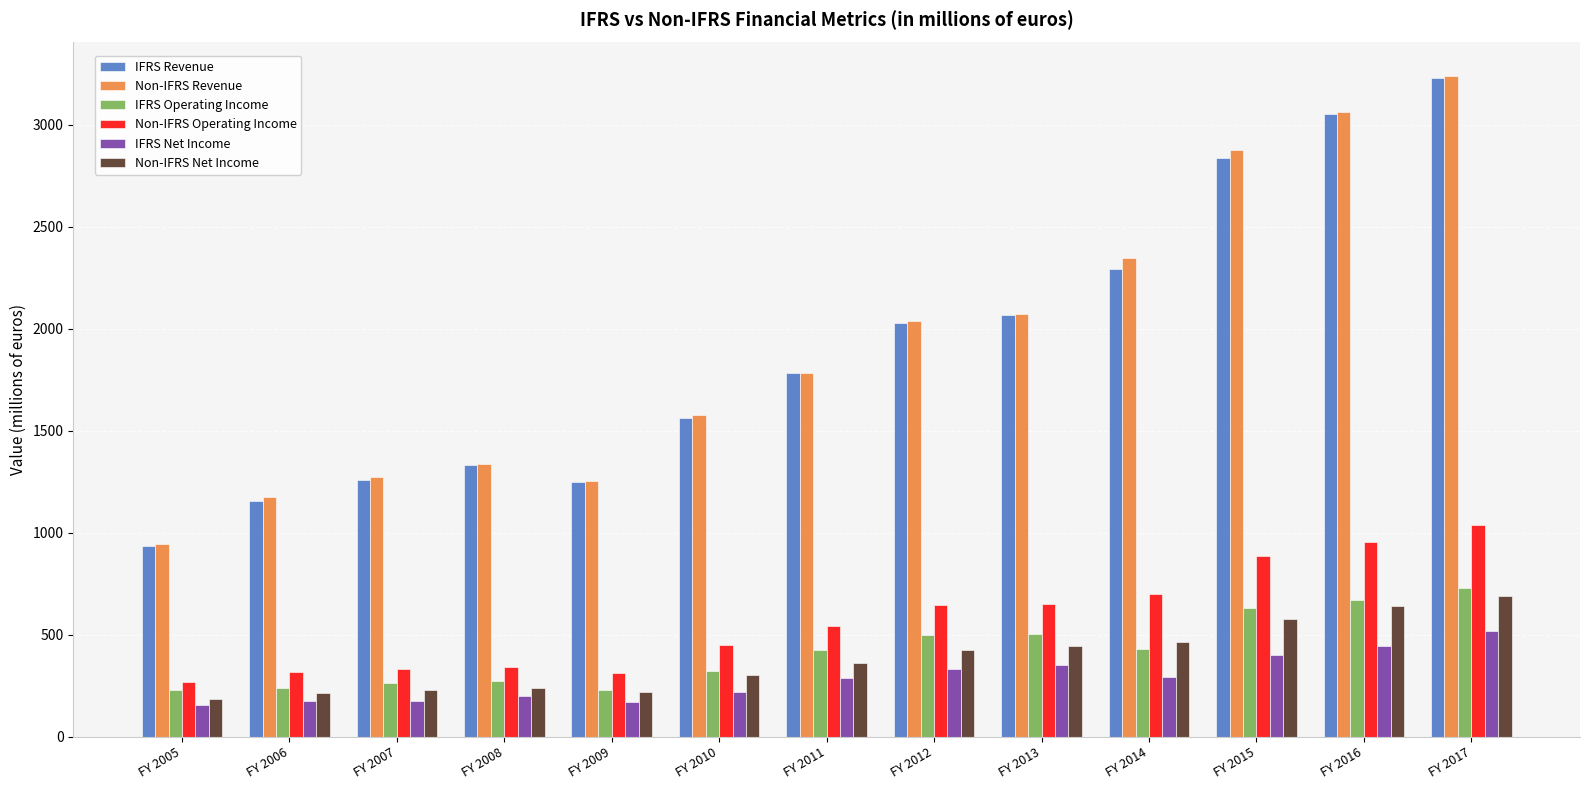

Does the chart contain any negative values?

No